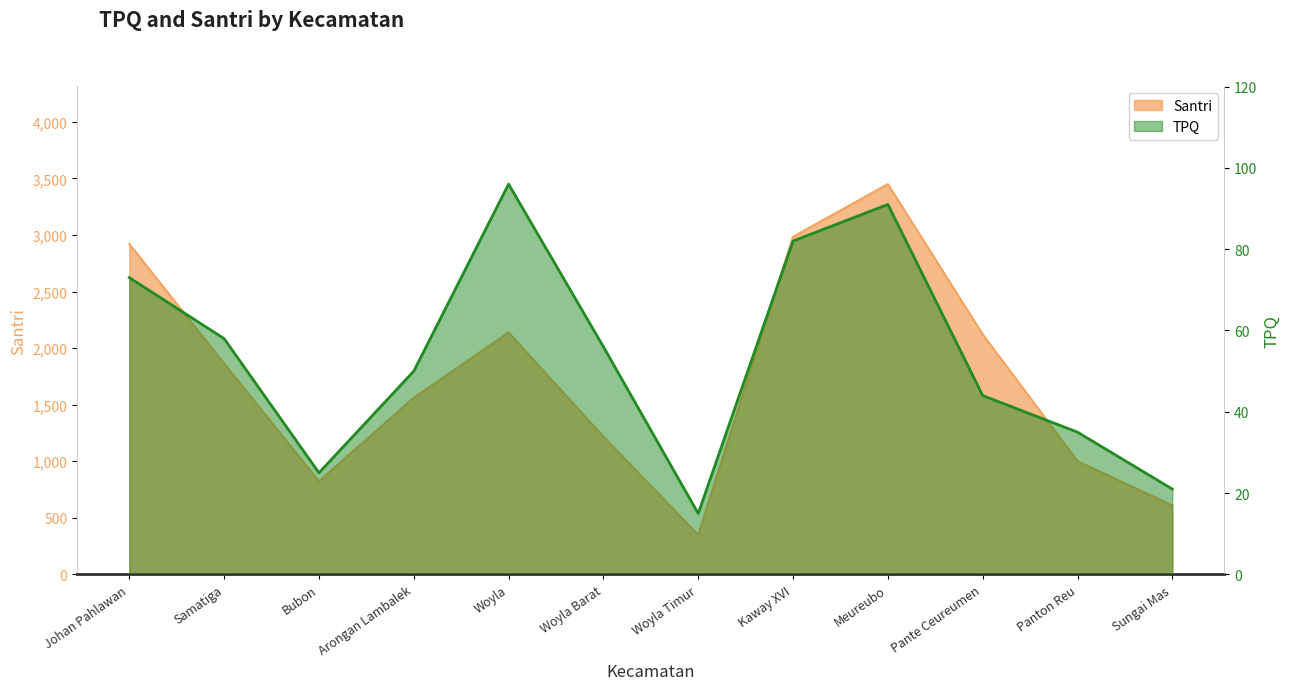

How many distinct data groups are displayed?

2